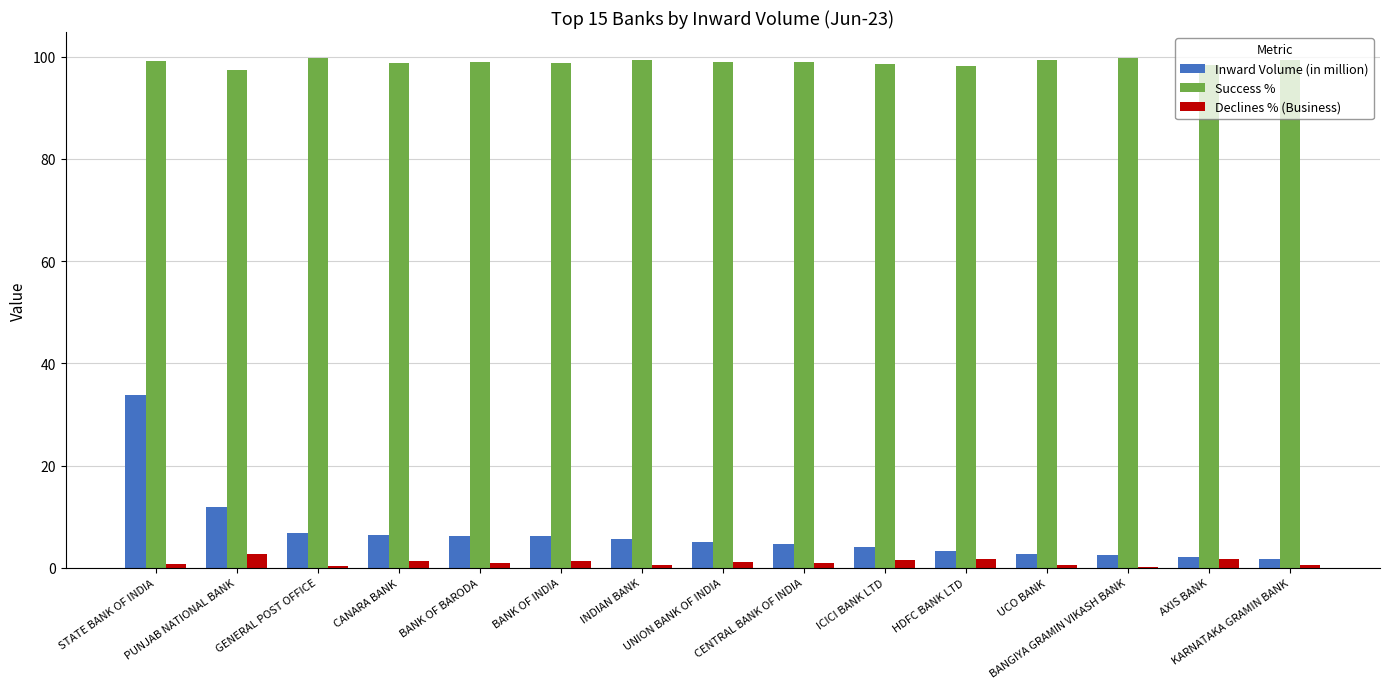

How many distinct data groups are displayed?

3